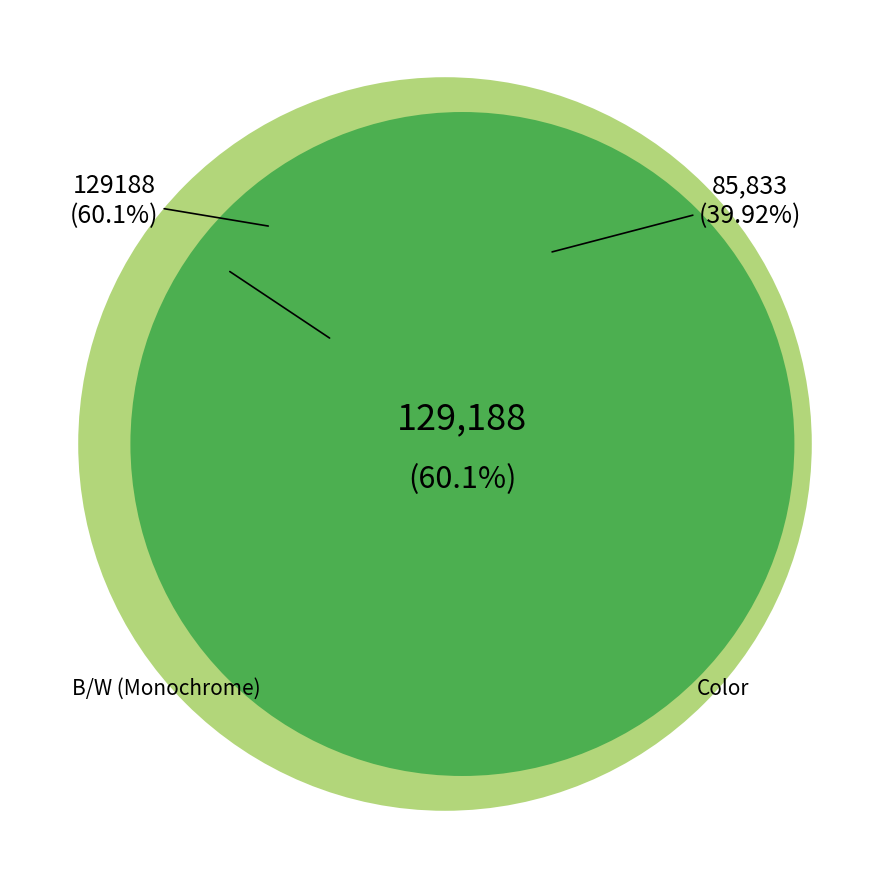

How many segments does this pie chart have?

2